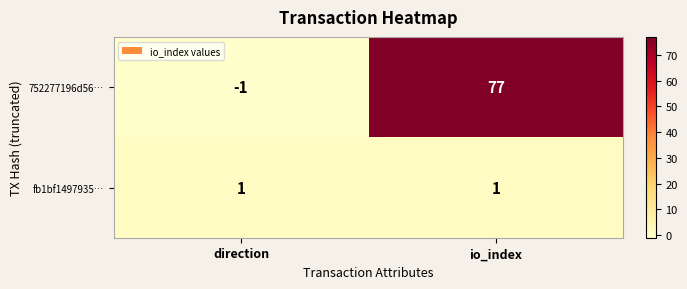

At how many categories does at least one series exceed 48?

1